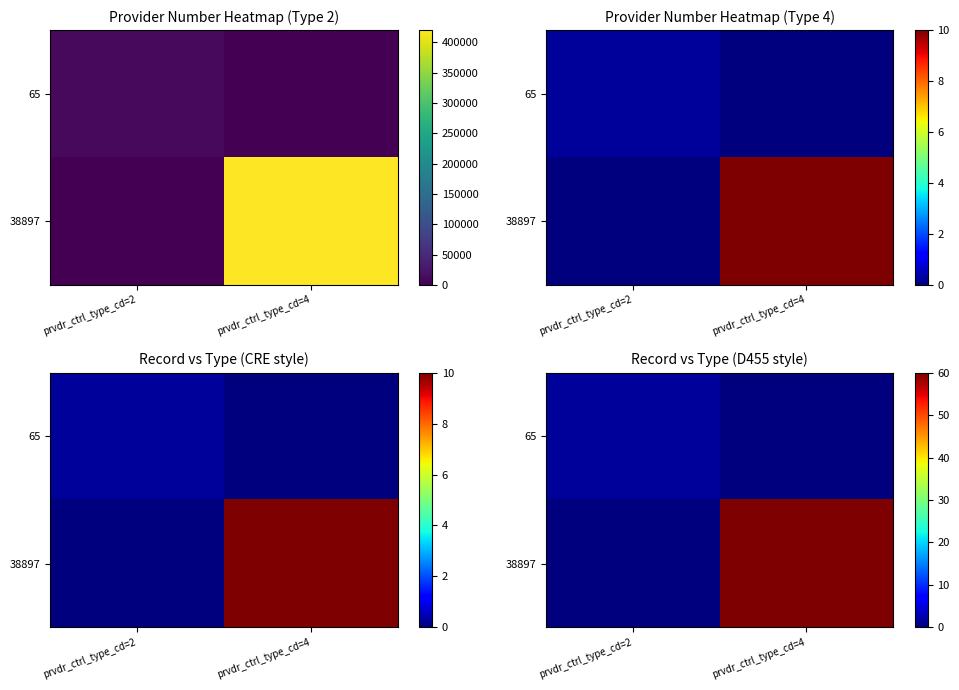

True or false: 65 has a value of 0.5 at prvdr_ctrl_type_cd=4.

False